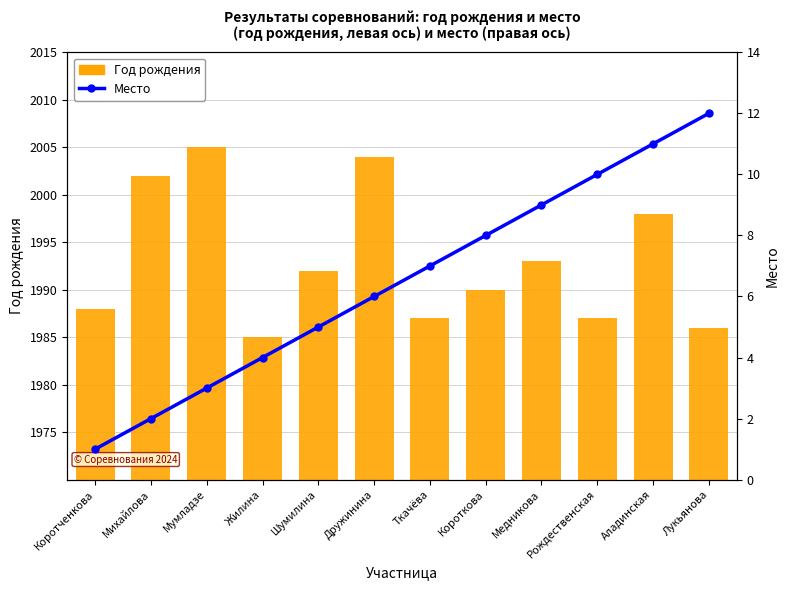

At how many categories does at least one series exceed 1959?

12